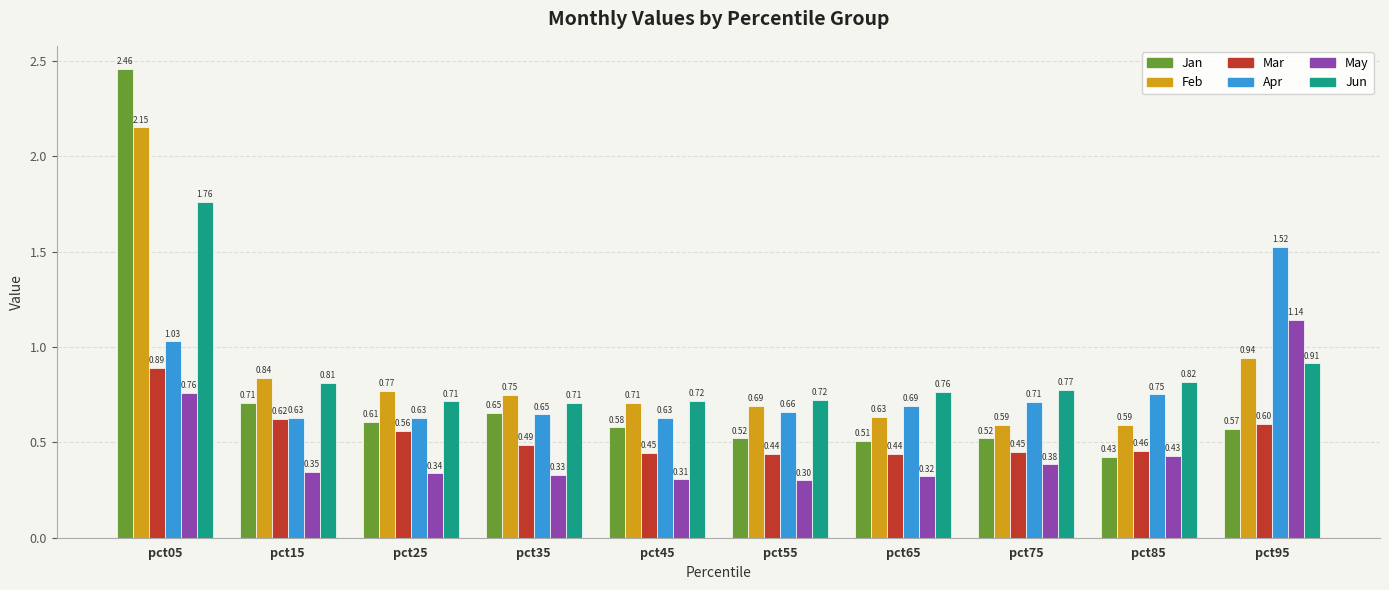

At how many categories does at least one series exceed 0?

10